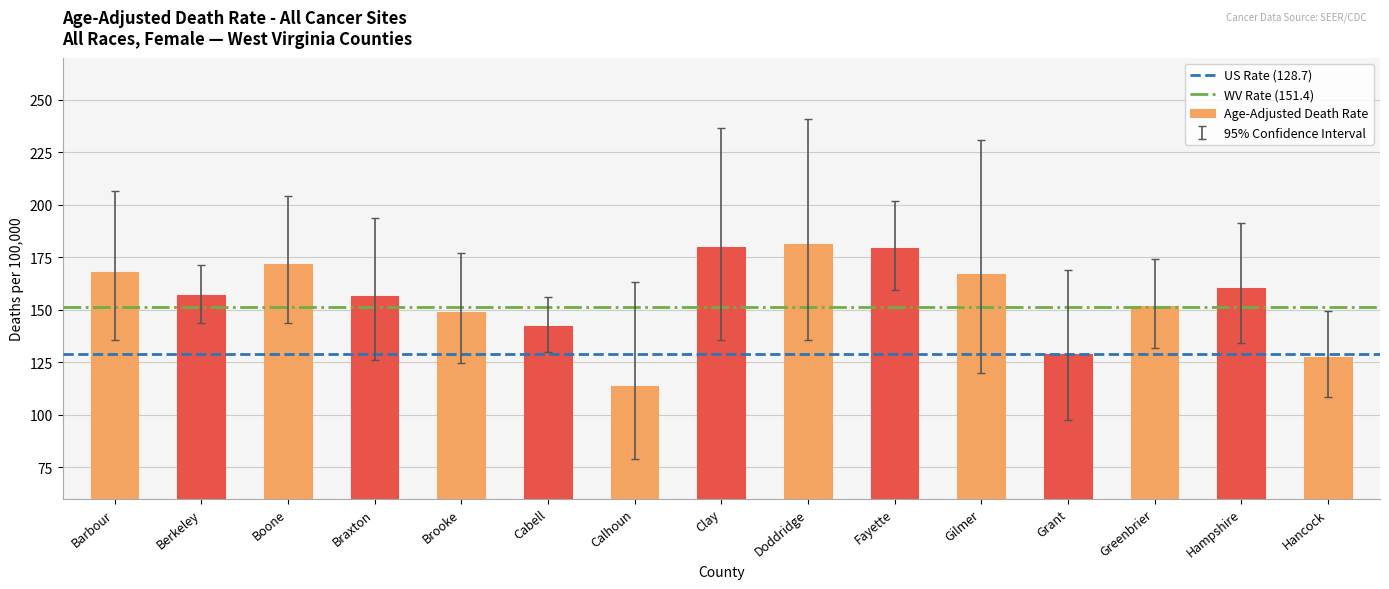

Which has a higher value, Hampshire or Cabell?

Hampshire